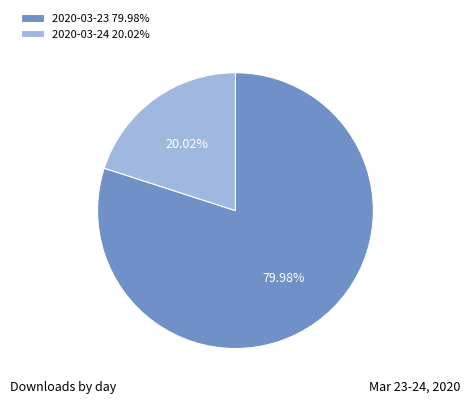

Which slice is the largest?

2020-03-23